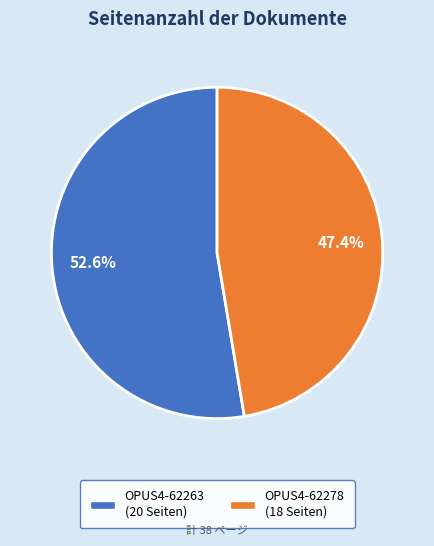

Approximately how many times larger is the value at OPUS4-62263 (20 Seiten) compared to OPUS4-62278 (18 Seiten)?

1.1